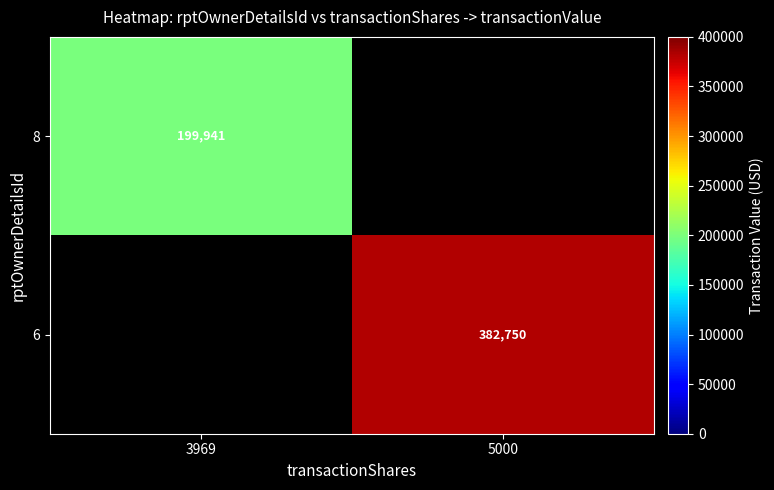

The value of 8 at 3969 is 199941. True or false?

True